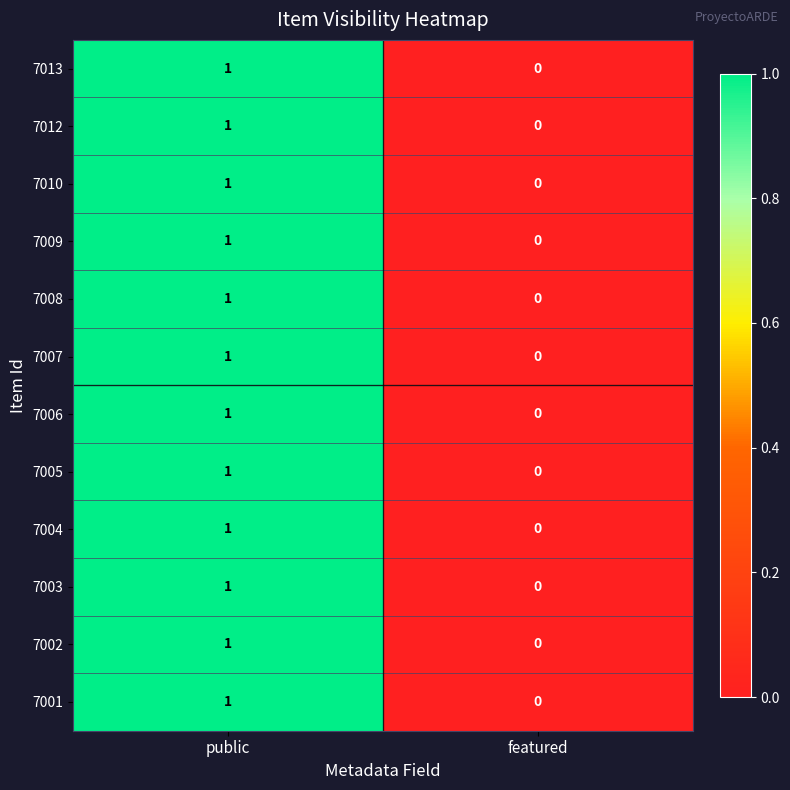

How many categories are shown in the chart?

2